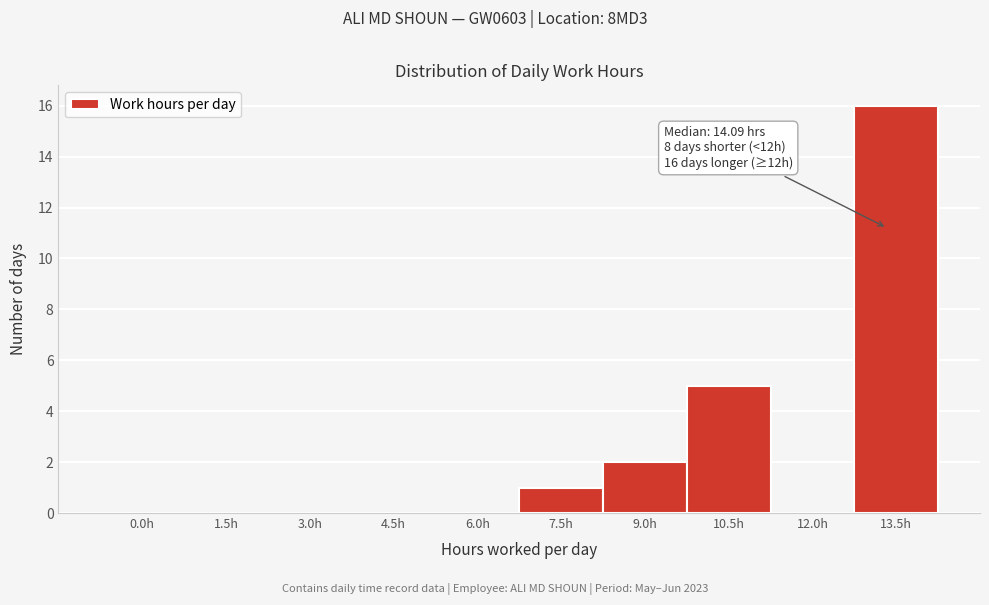

Reading left to right, extract all data points from this chart.

0.0h=0	1.5h=0	3.0h=0	4.5h=0	6.0h=0	7.5h=1	9.0h=2	10.5h=5	12.0h=0	13.5h=16